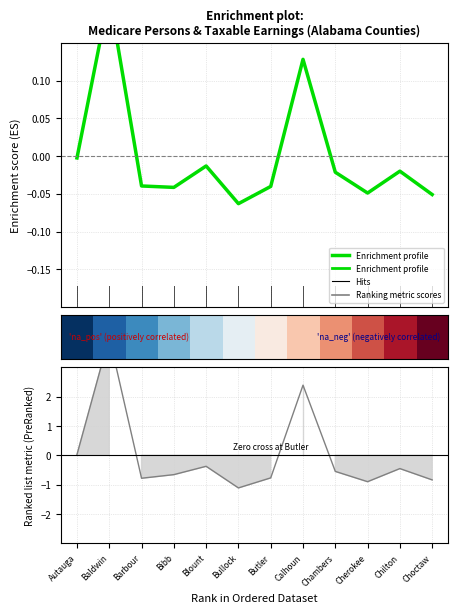

Which category has the lowest value across all series?

Bullock